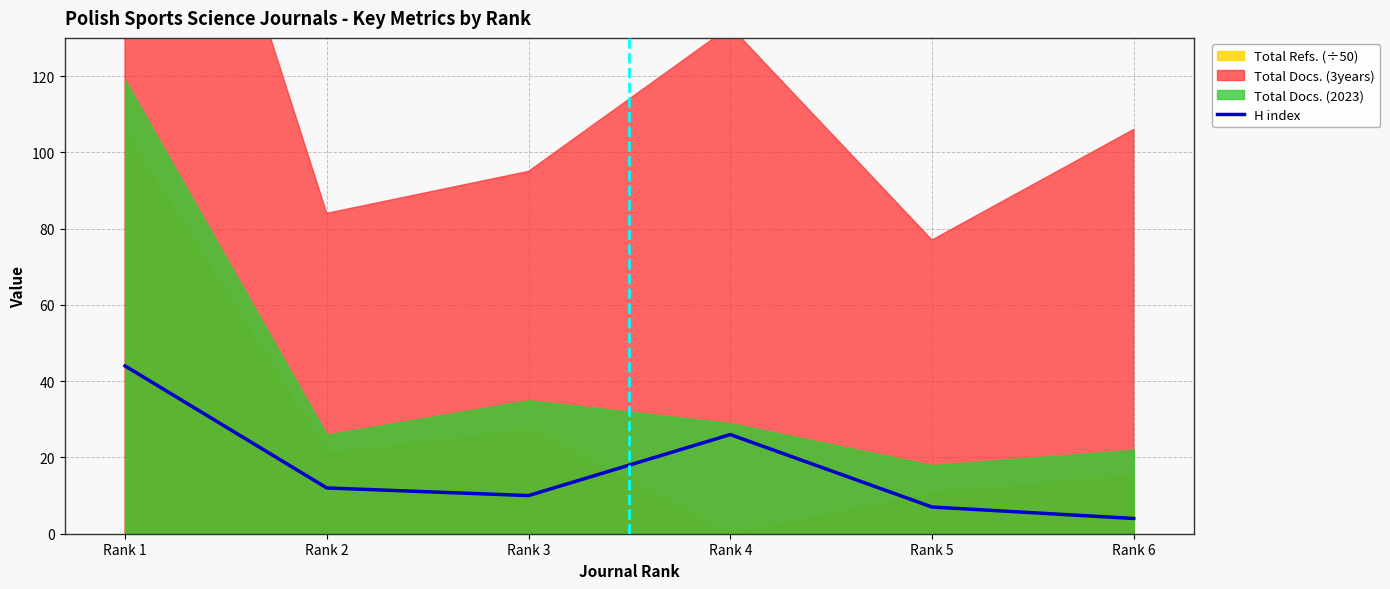

The value of H index at Rank 1 is 44. True or false?

True